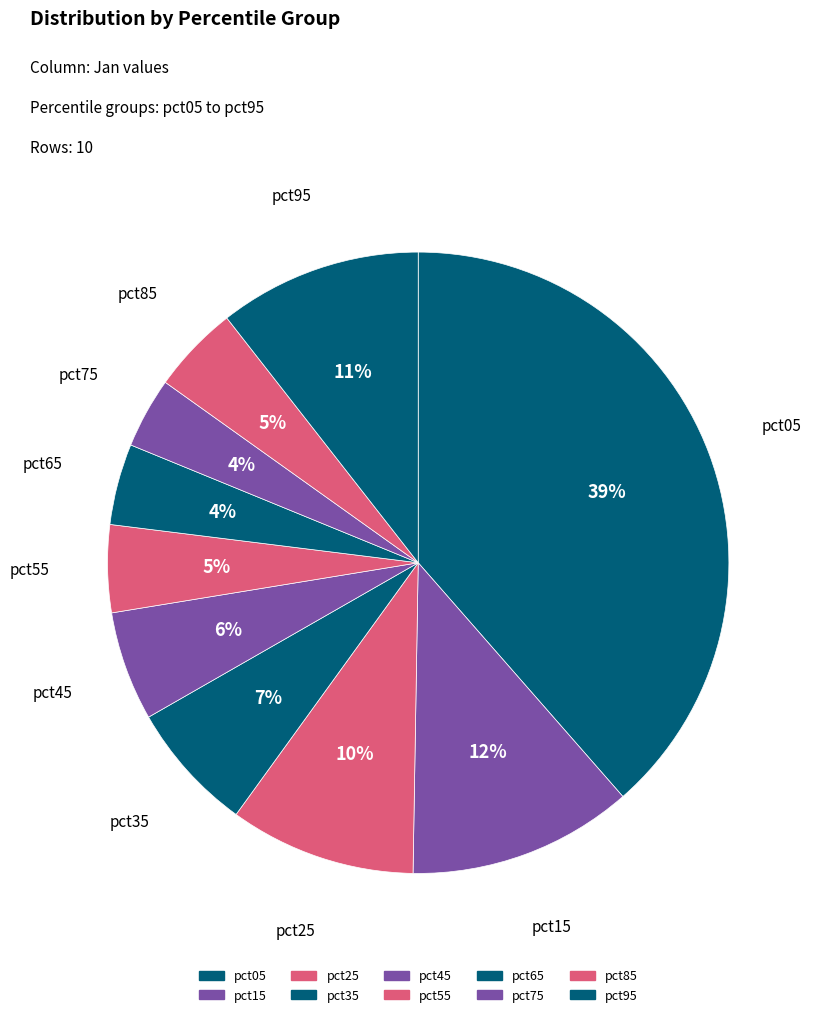

Rank the categories by value from highest to lowest.

pct05, pct15, pct95, pct25, pct35, pct45, pct85, pct55, pct65, pct75